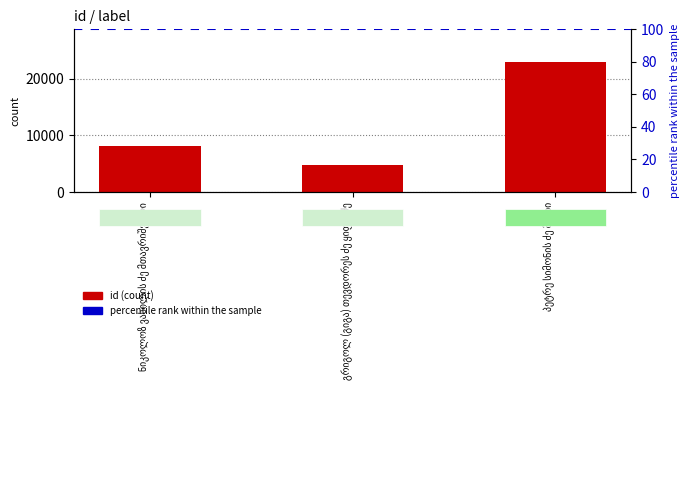

Is it true that the value at გრიგოლ (გიგა) თევდორეს ძე ყიფშიძე is 8428?

False